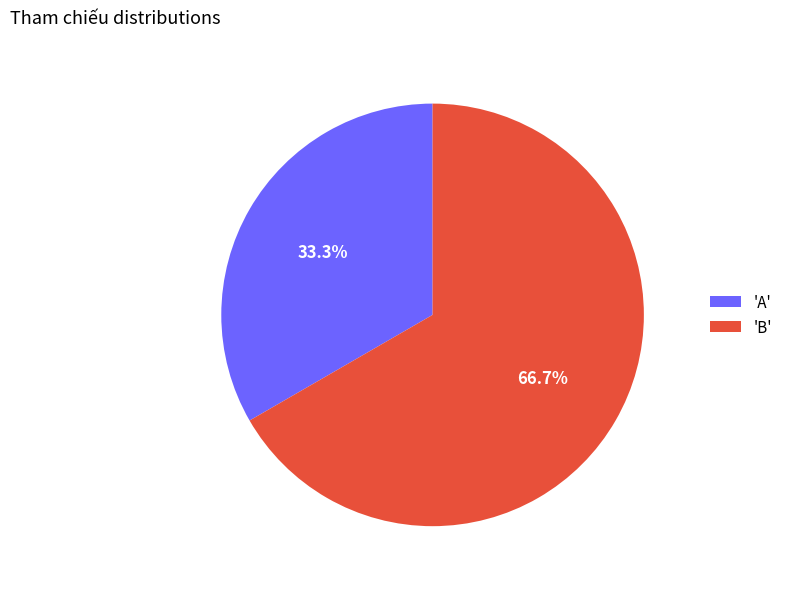

Approximately how many times larger is the value at 'A' compared to 'B'?

0.5